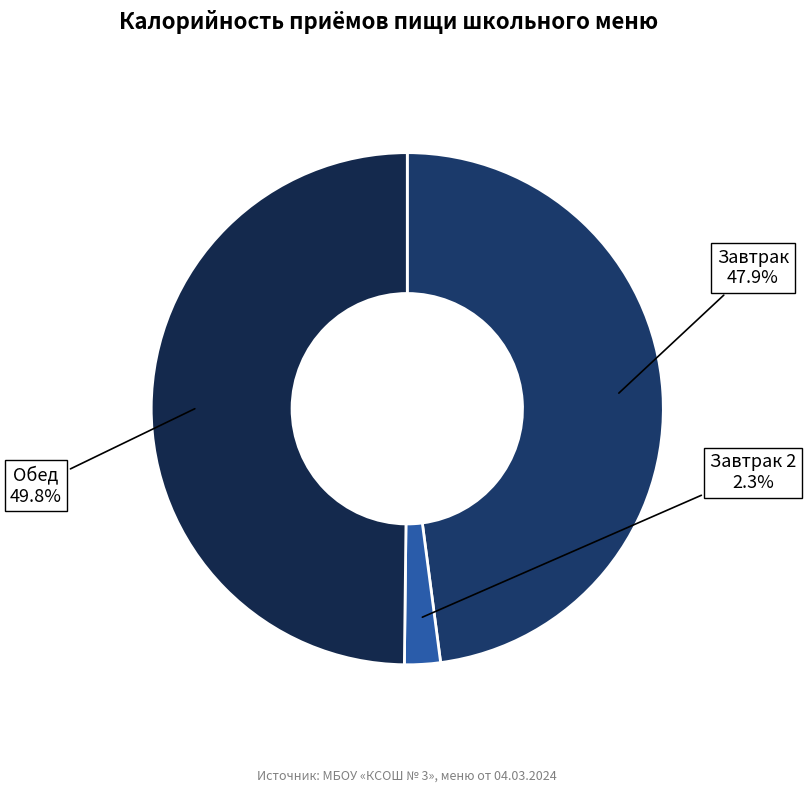

Which category has the biggest portion of the pie?

Обед